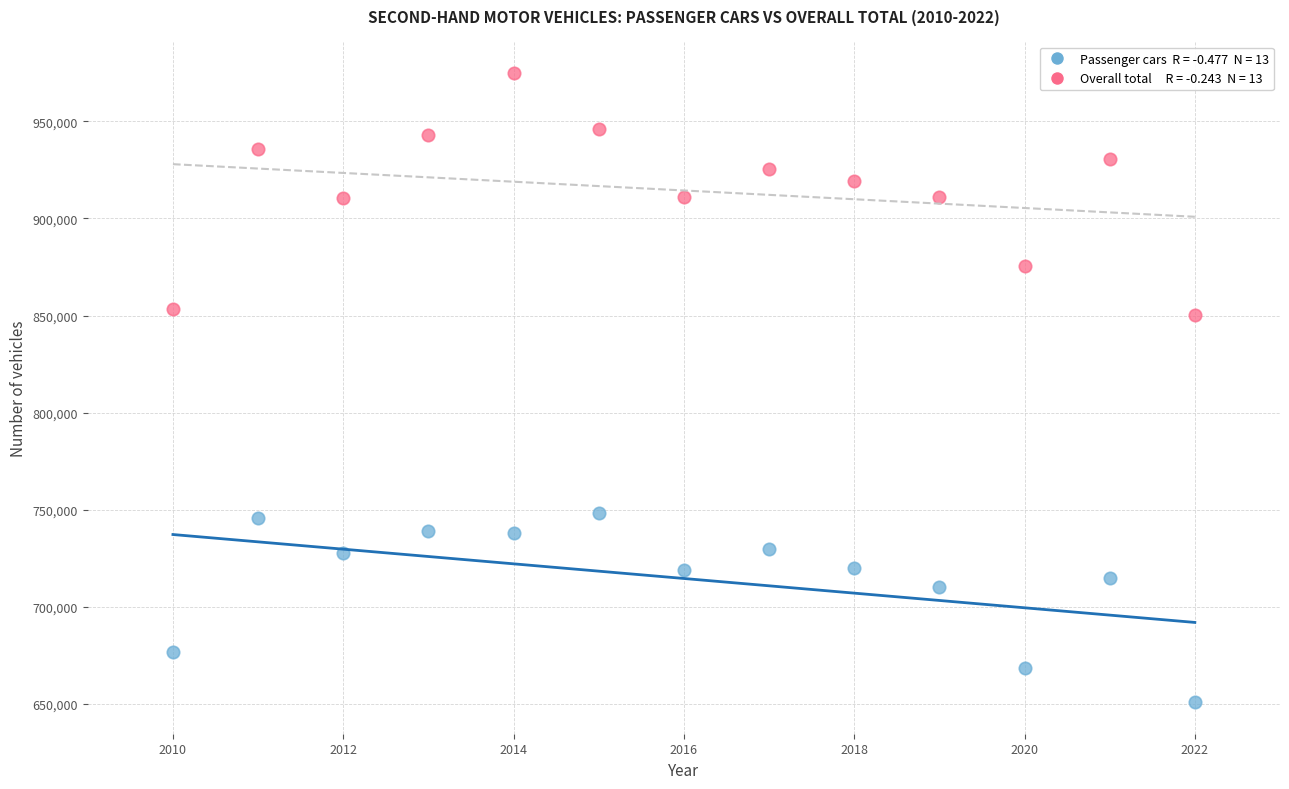

Across all data points, what is the range of X values (max minus min)?

12